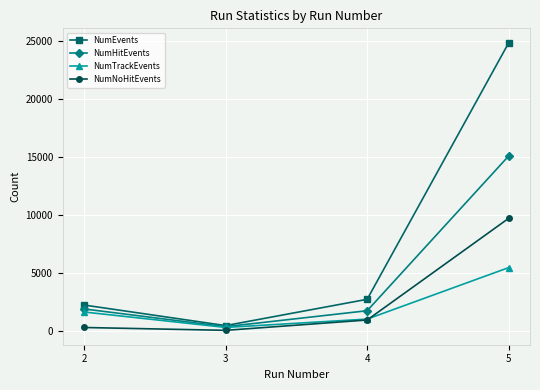

The NumHitEvents series shows 1785 at 4. True or false?

True